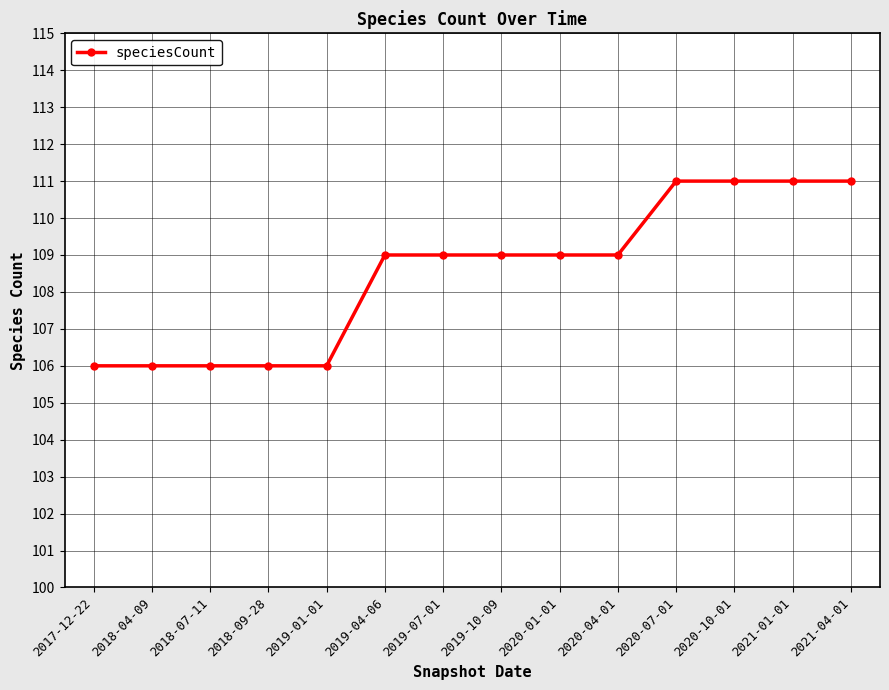

The value at 2018-07-11 is 106. True or false?

True